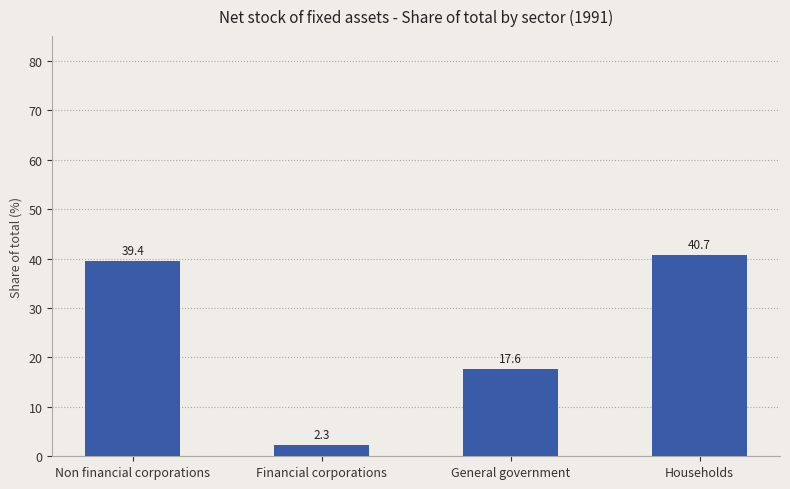

Rank the categories by value from lowest to highest.

Financial corporations, General government, Non financial corporations, Households